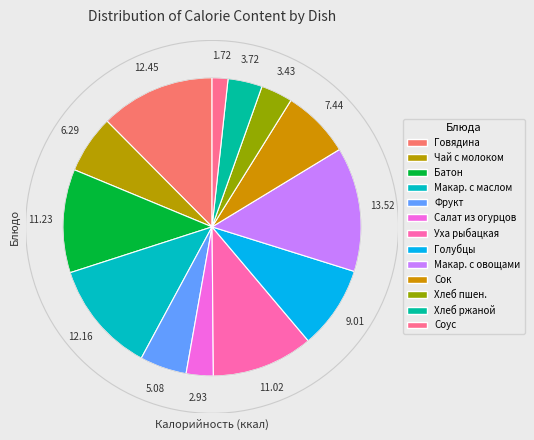

To the nearest percent, what percentage of the pie is Чай с молоком?

6%